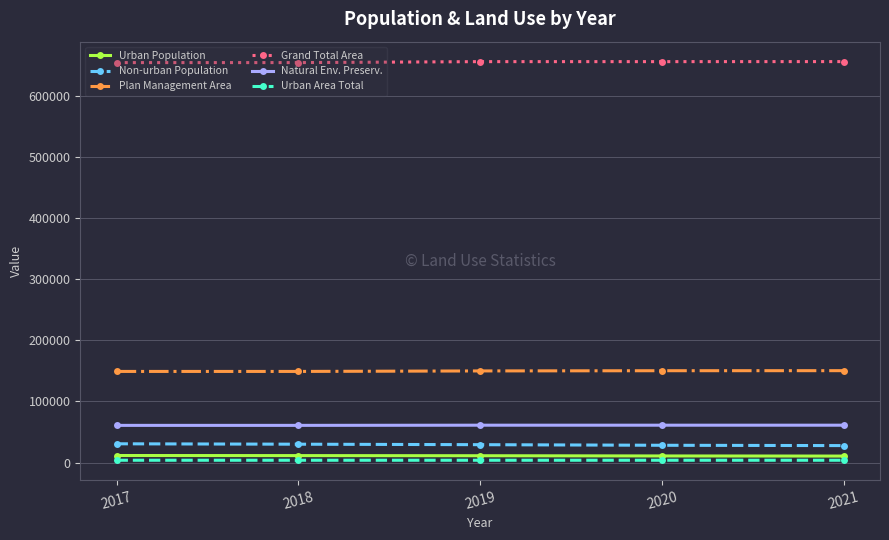

At how many categories does at least one series exceed 564910?

5